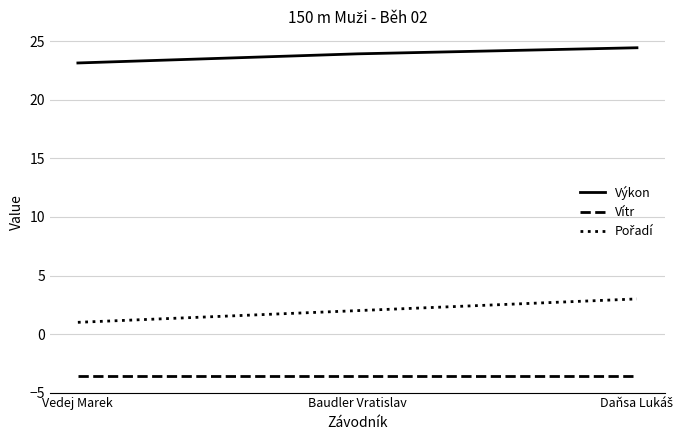

What is the difference between the highest and lowest values at Vedej Marek?

26.8